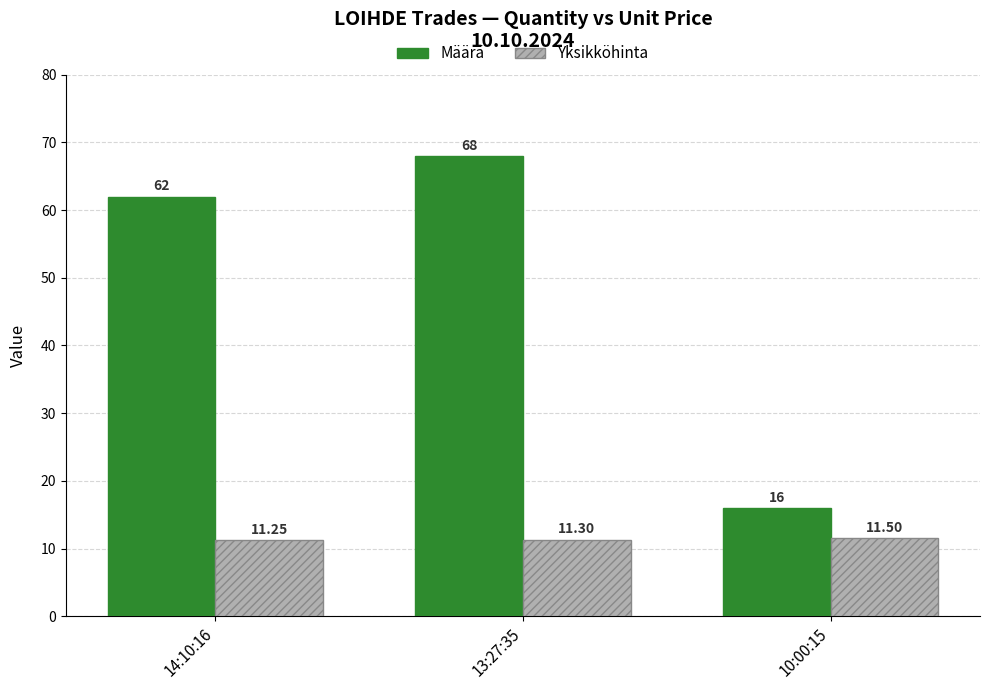

How many bars are there in each group?

2